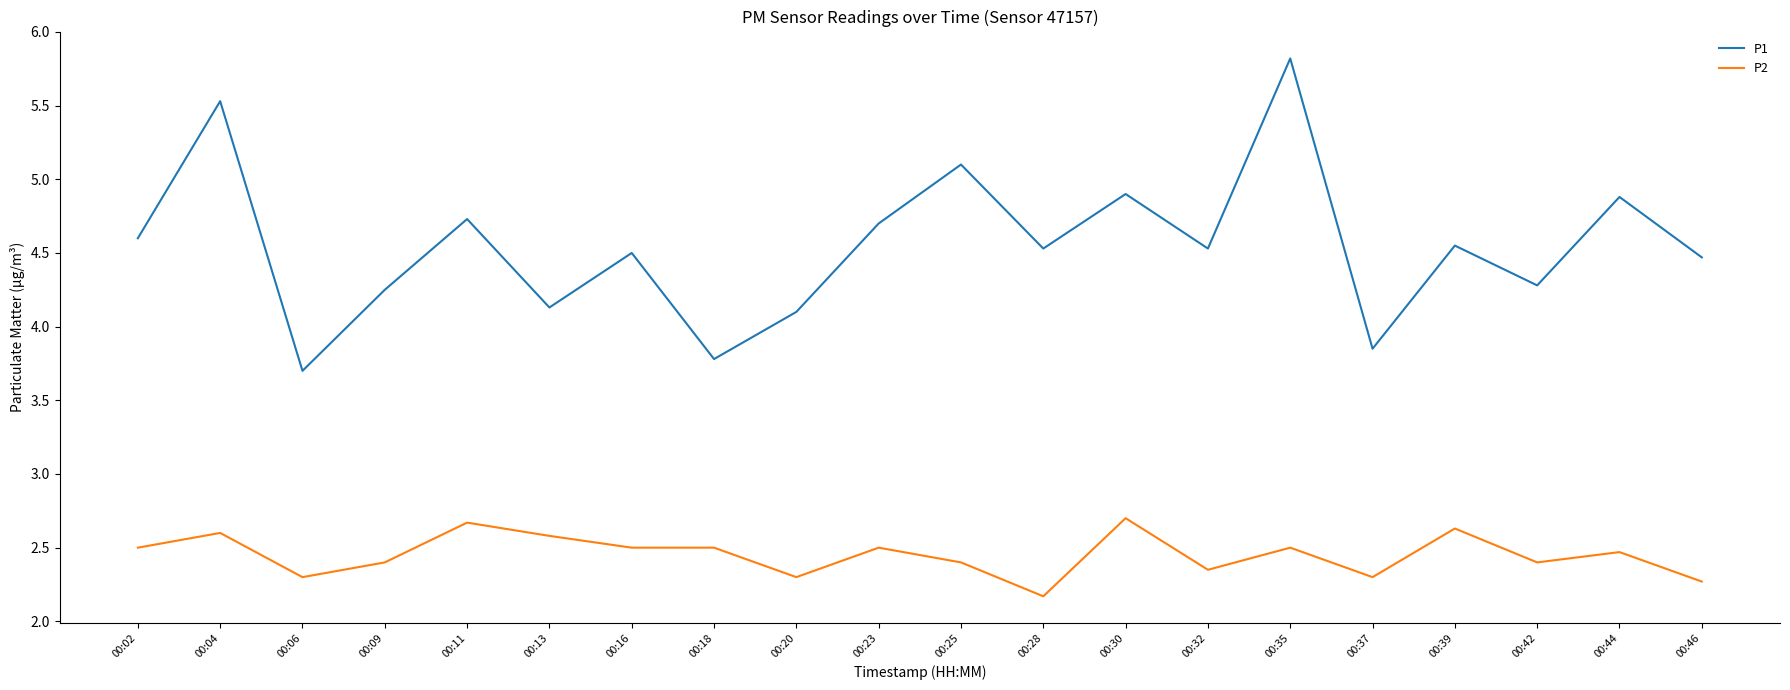

Is it true that P2 equals 2.5 at 00:02?

True